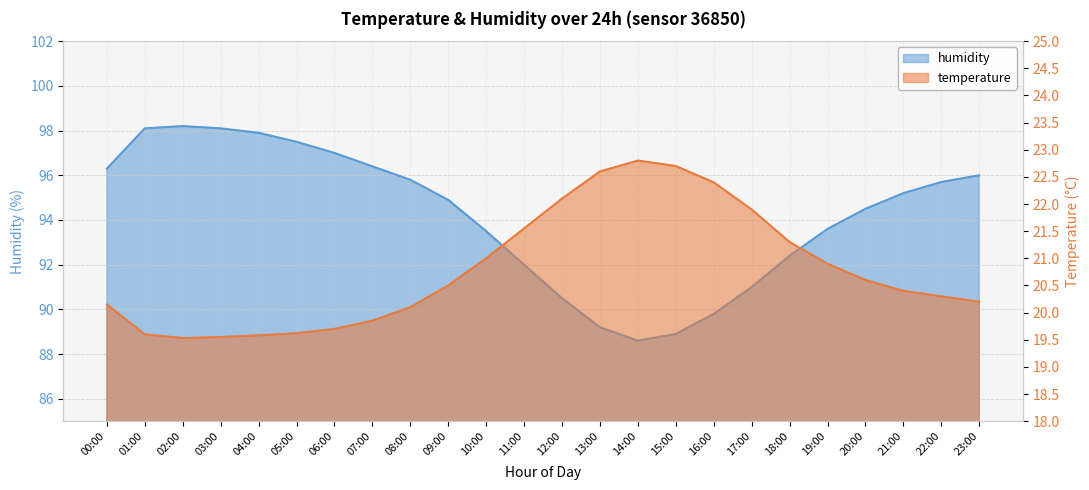

Does the chart display data point markers on the line(s)?

No